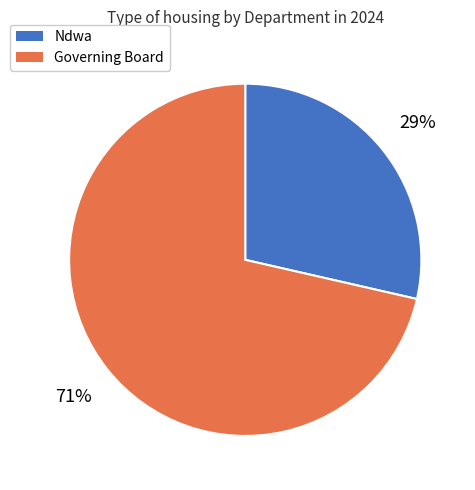

To the nearest percent, what portion does Governing Board represent?

71%